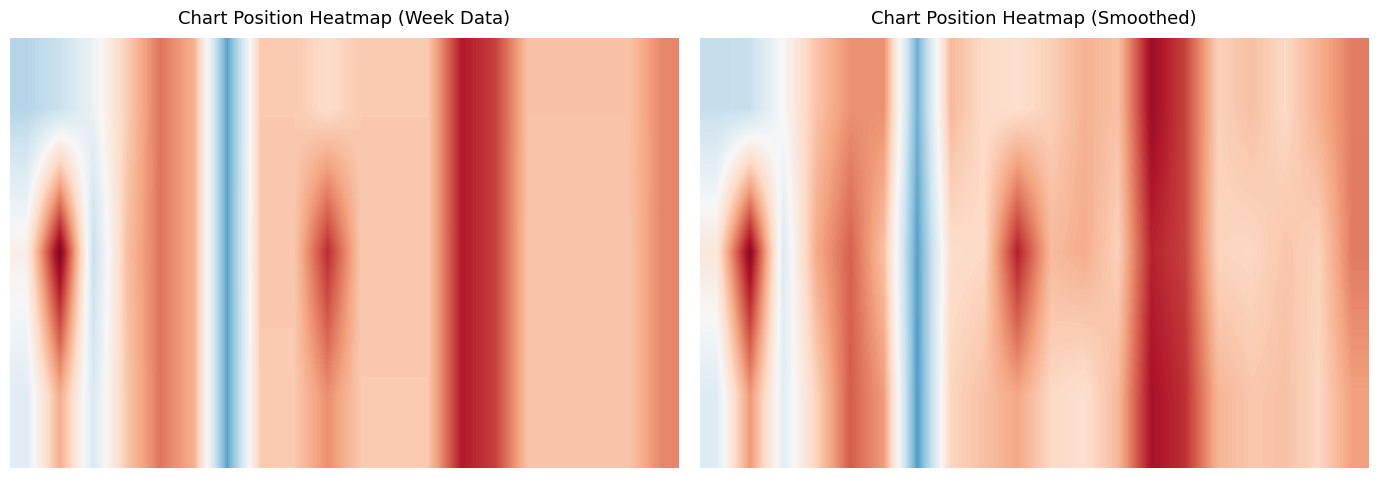

At how many categories does at least one series exceed 36?

2